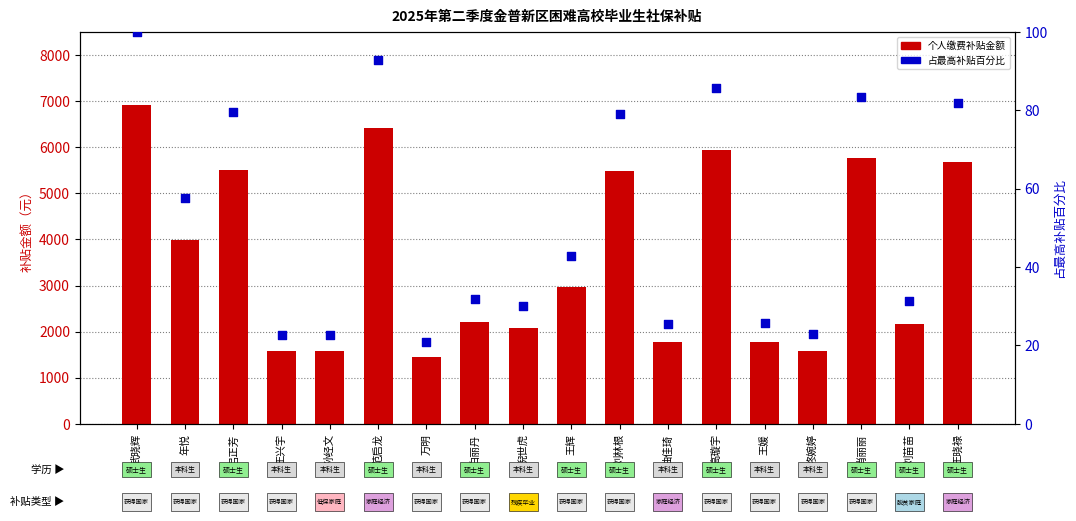

At how many categories does at least one series exceed 470?

18